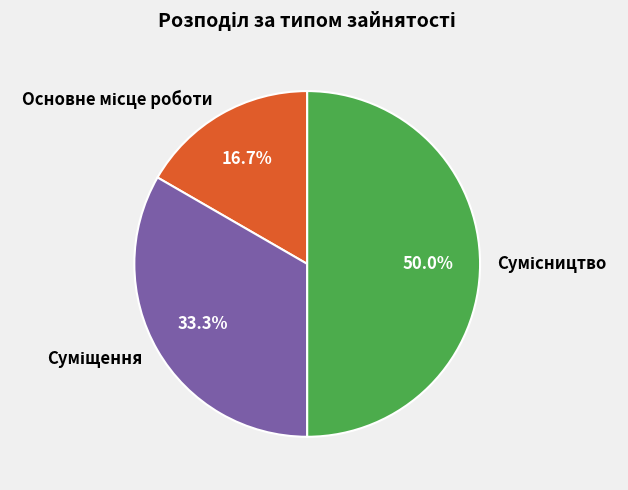

Which slice is the largest?

Сумісництво